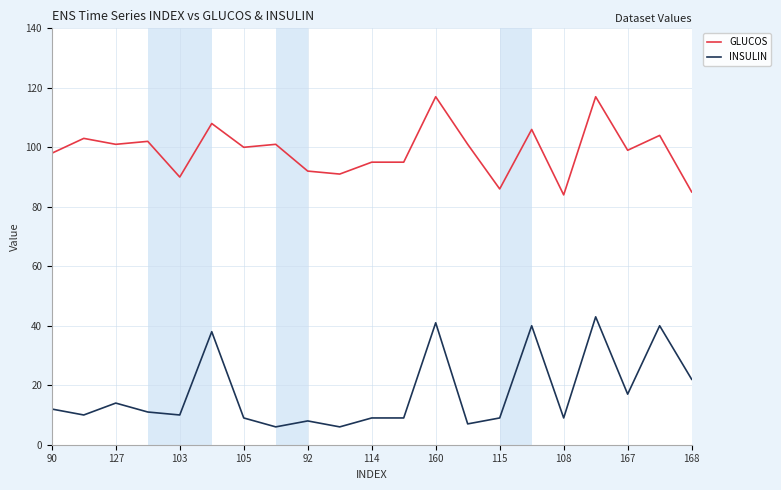

What is the difference between the maximum and minimum values in the INSULIN series?

37